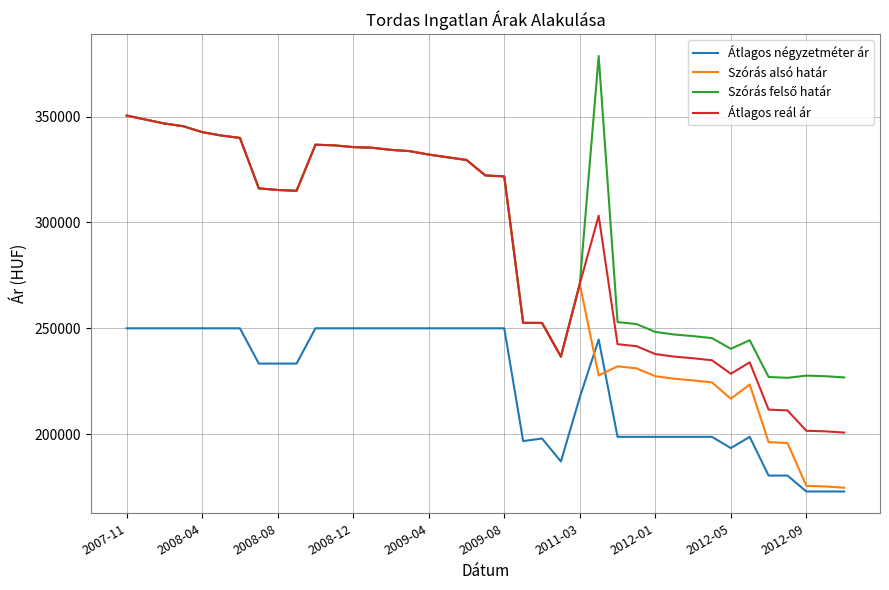

Which series has the largest range (max minus min)?

Szórás alsó határ